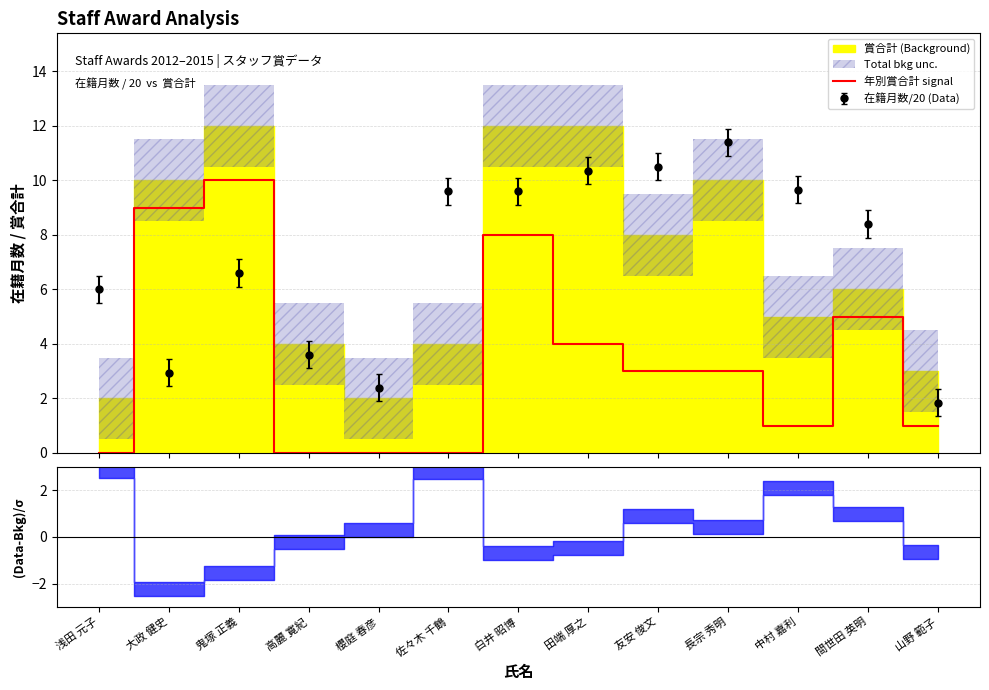

Reading left to right, extract all data points from this chart.

0	9	10	0	0	0	8	4	3	3	1	5	1